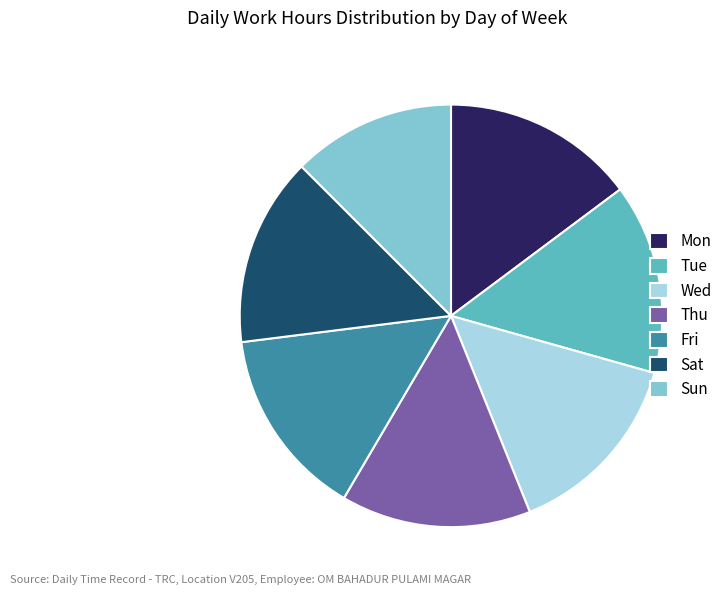

True or false: Wed accounts for 15% of the total.

True